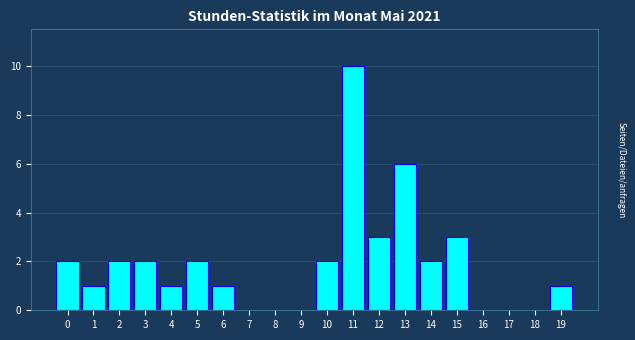

Reading right to left, transcribe all the data shown in this chart.

19=1	18=0	17=0	16=0	15=3	14=2	13=6	12=3	11=10	10=2	9=0	8=0	7=0	6=1	5=2	4=1	3=2	2=2	1=1	0=2